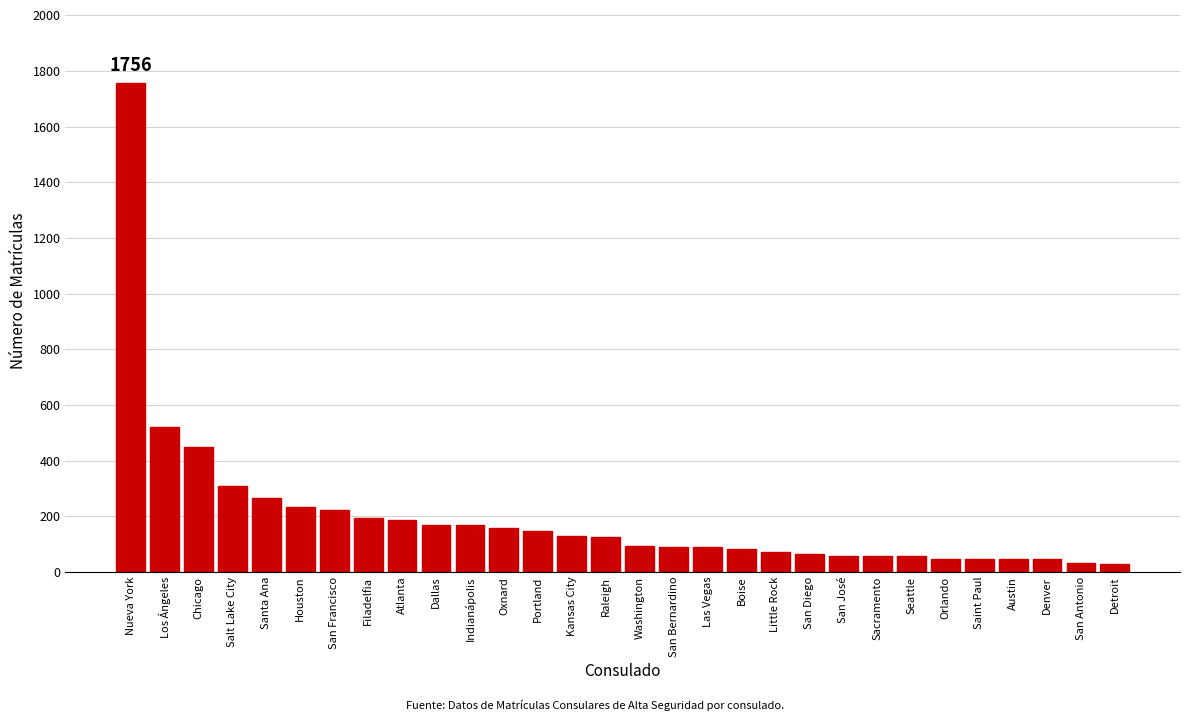

What is the difference between the values at Little Rock and Oxnard?

88